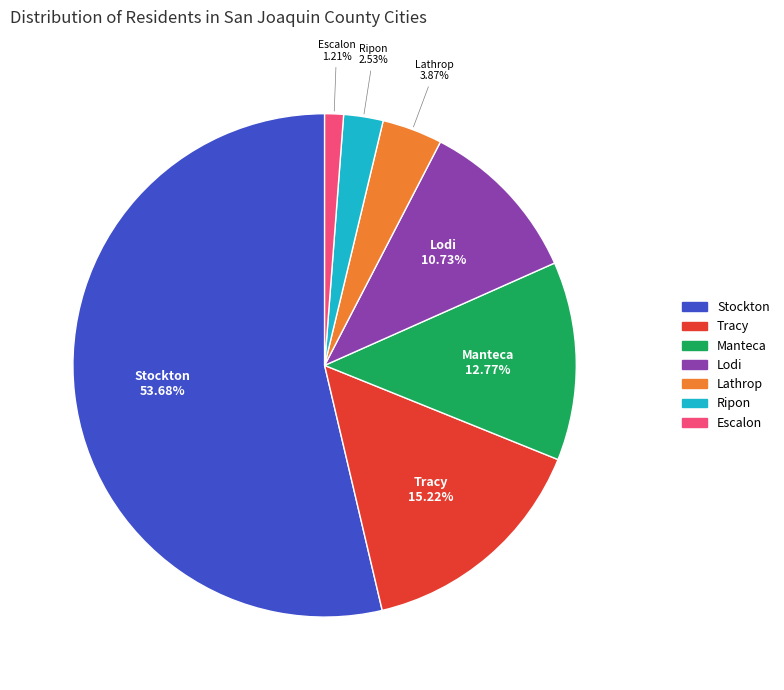

Combined, what portion of the pie is Ripon and Manteca?

15.3%